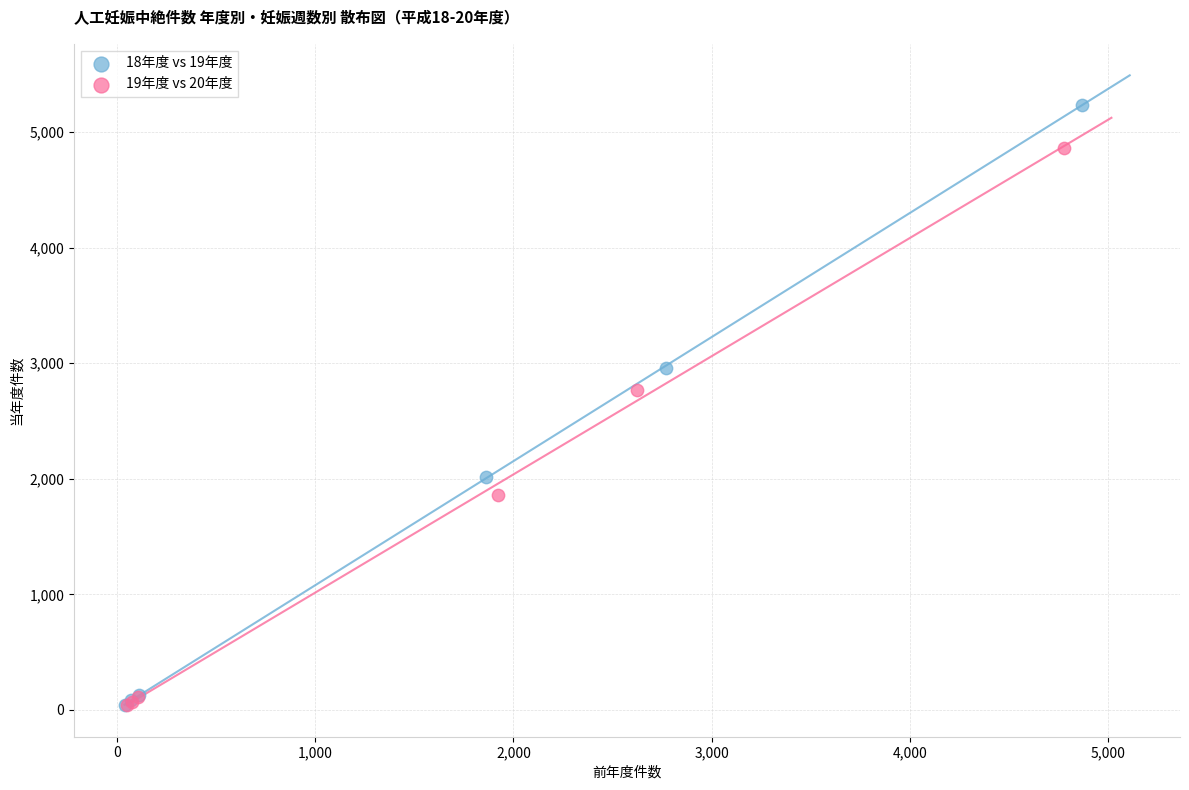

Which series reaches the maximum Y coordinate?

18年度 vs 19年度